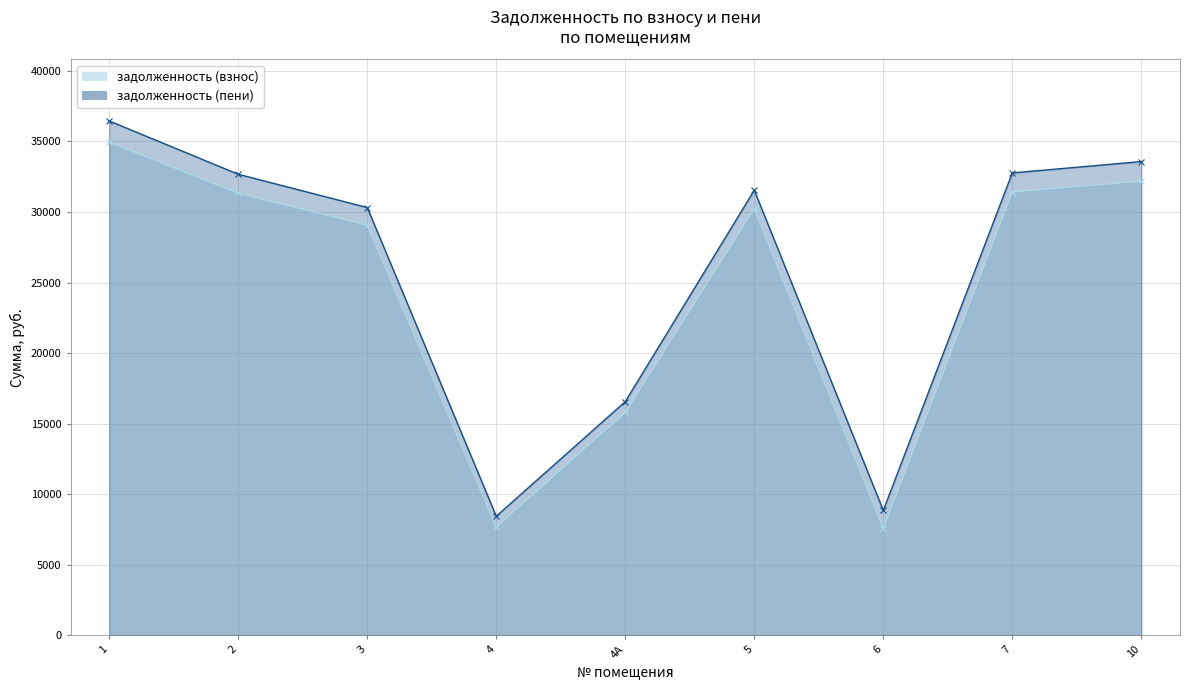

True or false: задолженность (пени) and задолженность (взнос) intersect in this chart.

False